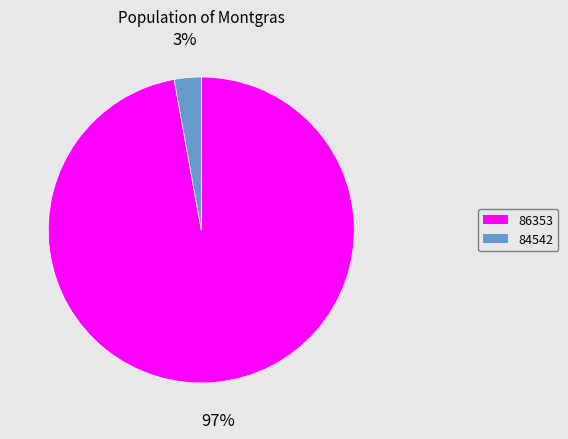

True or false: 86353 accounts for 97% of the total.

True